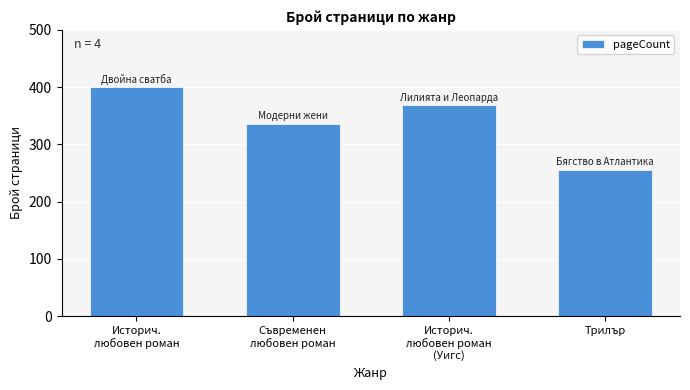

What is the approximate value at Историч.
любовен роман?

400